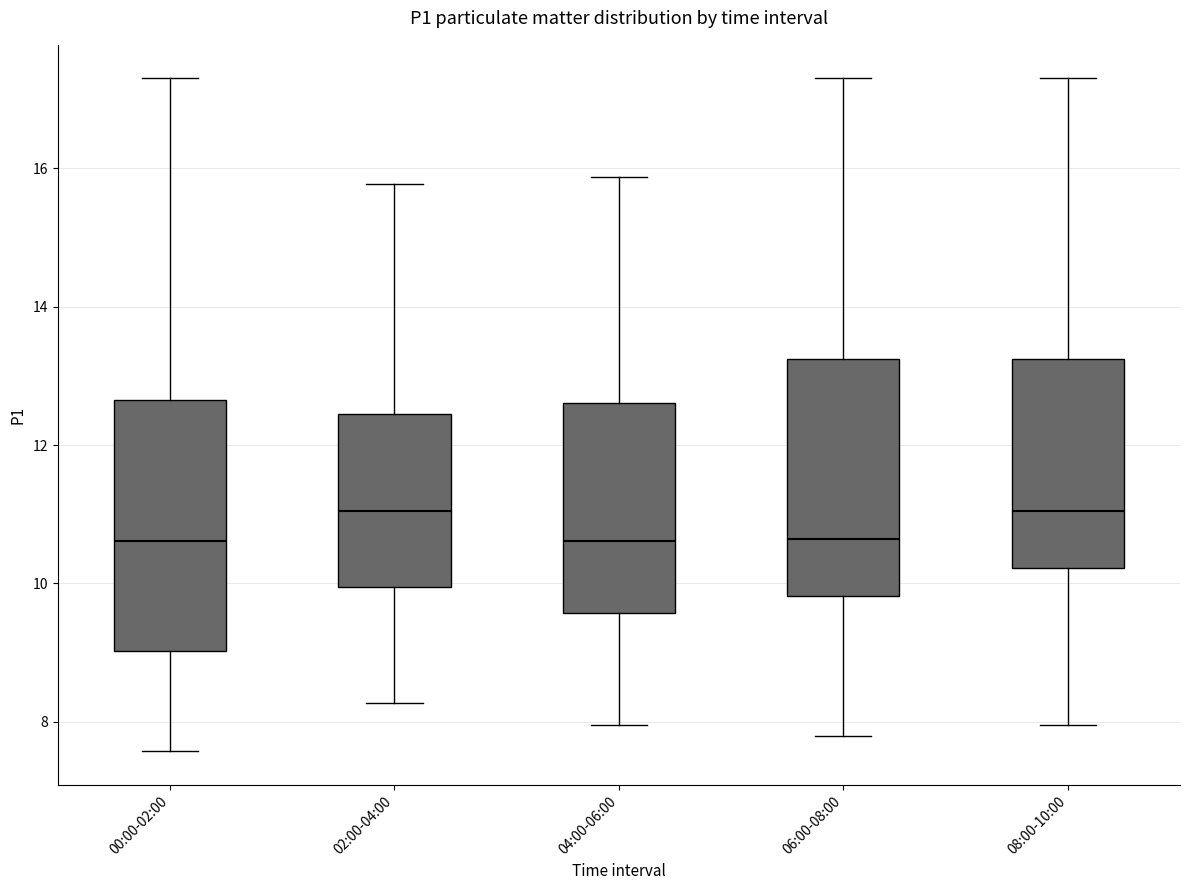

Where does the median line of the box for 06:00-08:00 sit on the y-axis? The values are not printed on the chart, so give them approximately, as read against the axis.

10.6